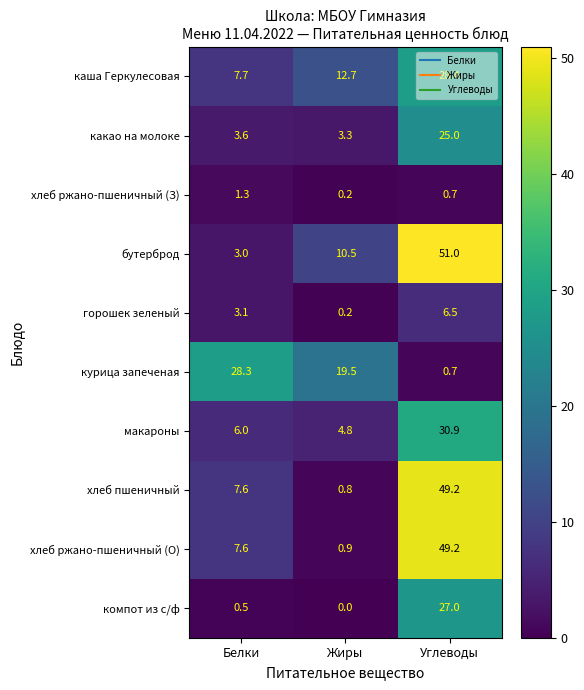

List the labels in order of какао на молоке value, smallest first.

Жиры, Белки, Углеводы